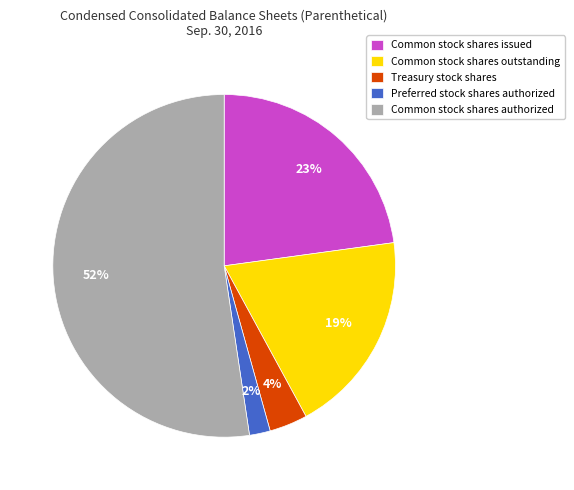

To the nearest percent, what is the average slice percentage?

20%